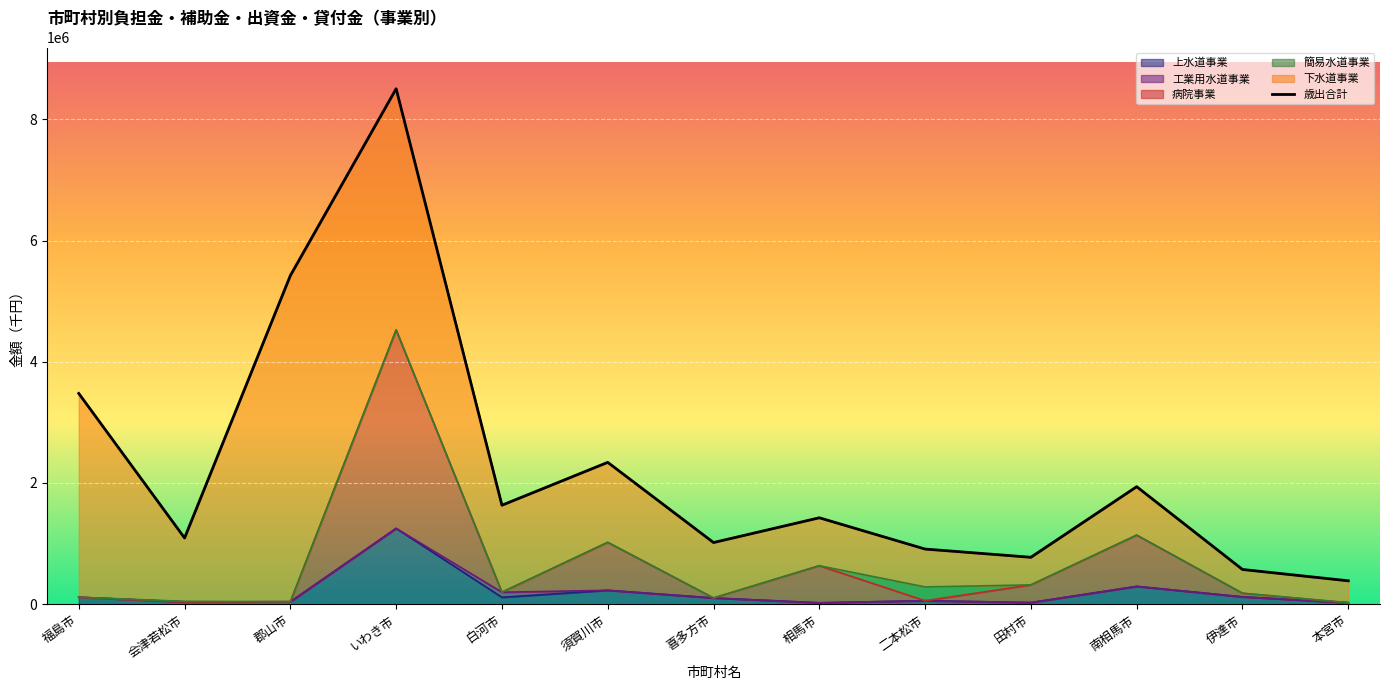

Approximately how many times larger is the value at 須賀川市 compared to 相馬市?

1.6